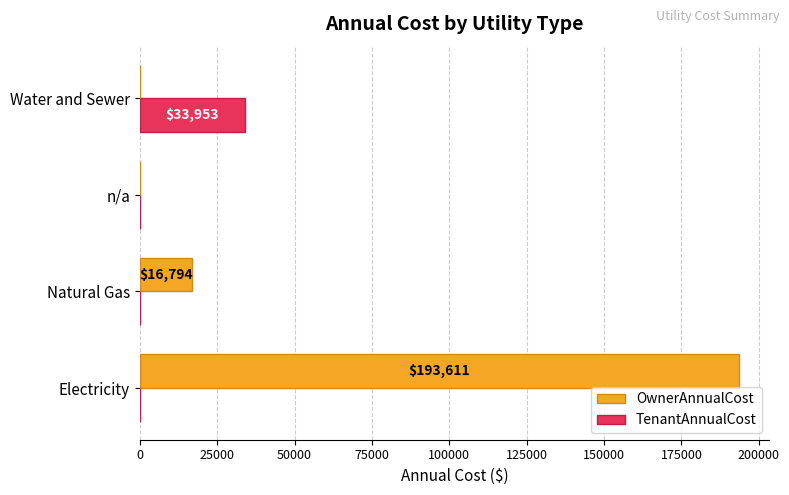

What is the total value across all series at Water and Sewer?

33953